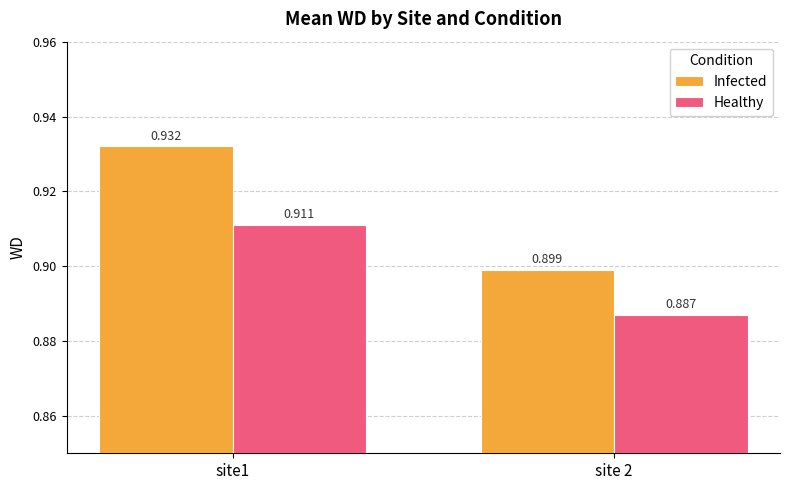

Is the value of Healthy at site1 greater than the value of Infected at site1?

No